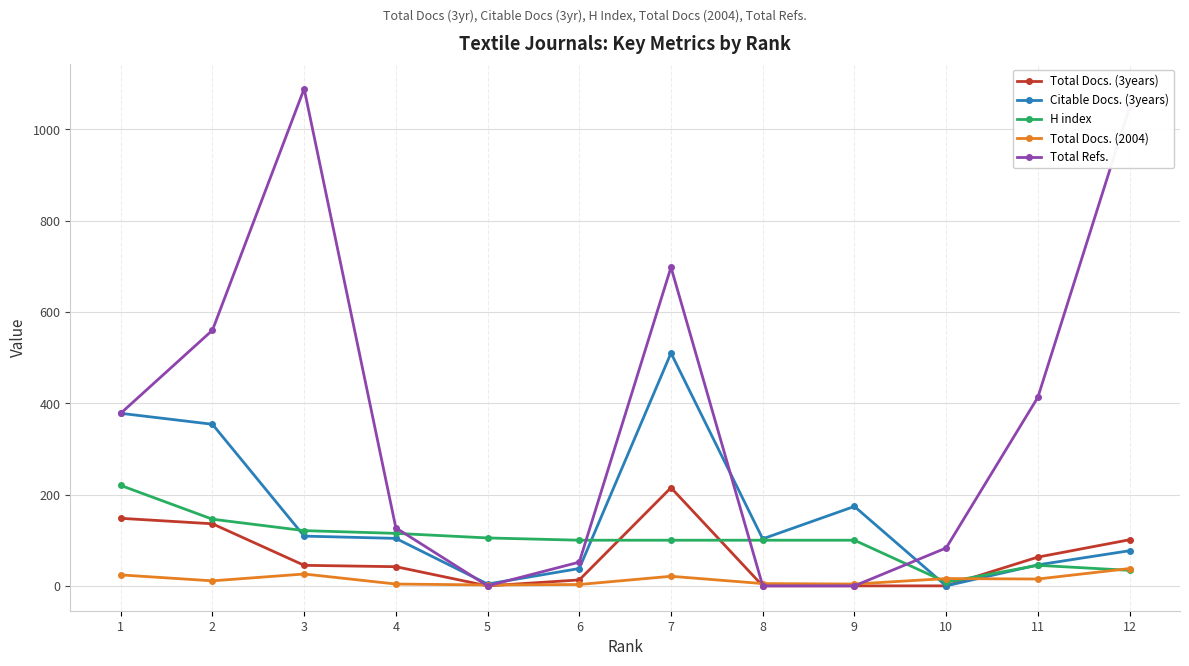

At 2, list the series in order from largest to smallest.

Total Refs., Citable Docs. (3years), H index, Total Docs. (3years), Total Docs. (2004)